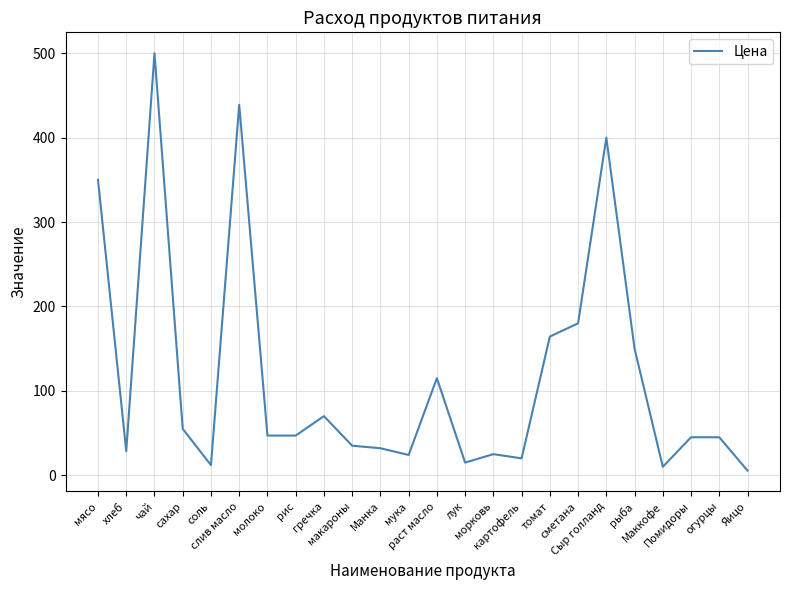

What is the difference between the maximum and minimum values?

494.5